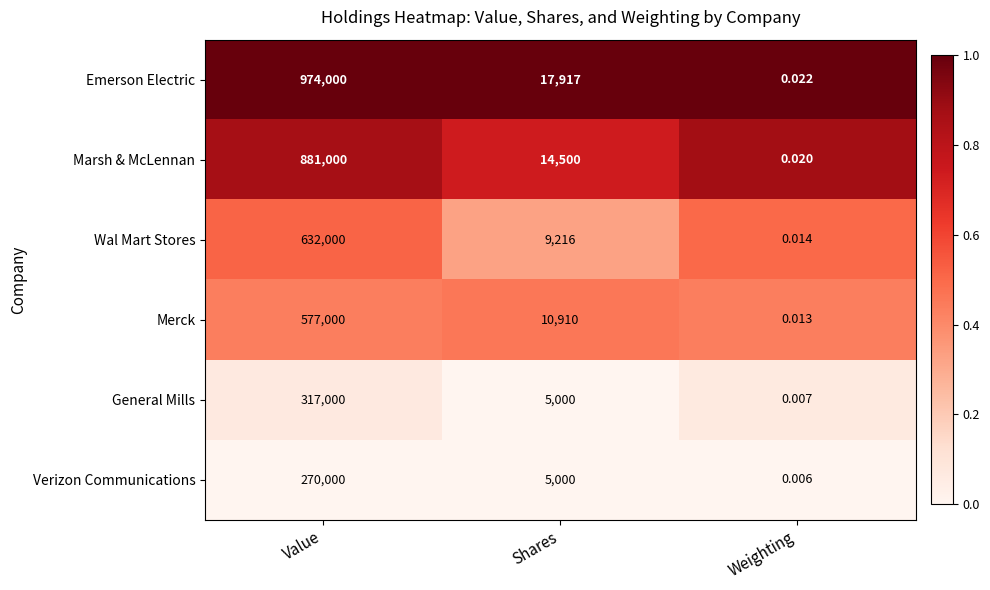

Which series has the largest range (max minus min)?

Emerson Electric